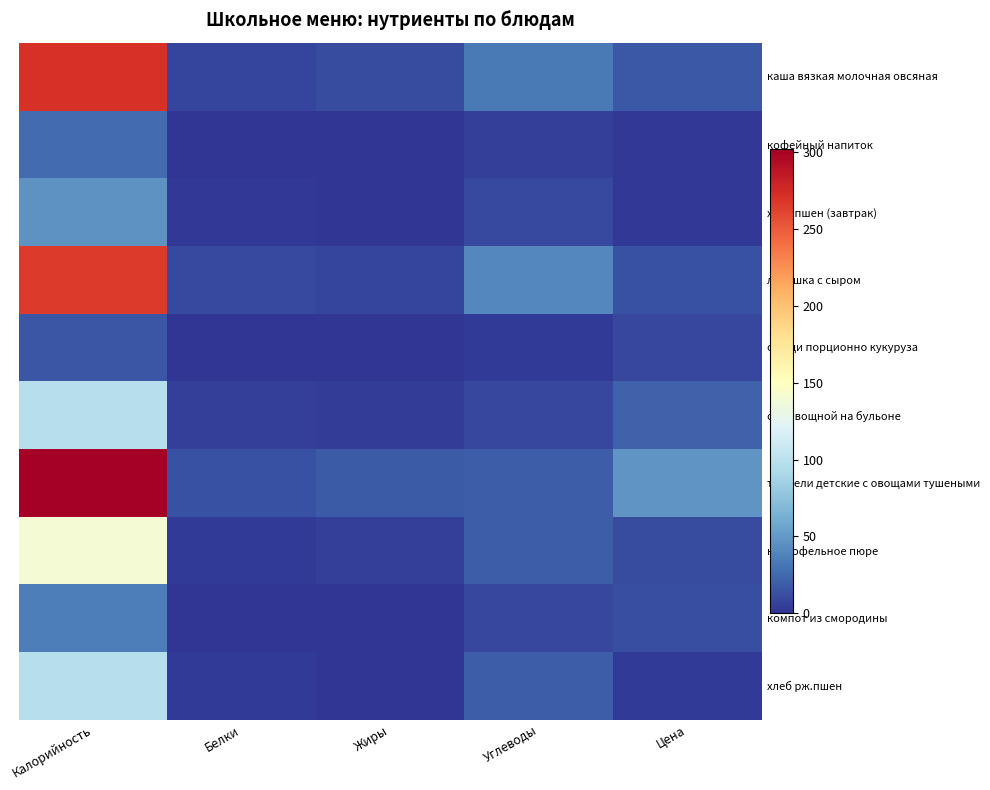

Rank the series by their maximum value, from highest to lowest.

тефтели детские с овощами тушеными, каша вязкая молочная овсяная, лепешка с сыром, картофельное пюре, хлеб рж.пшен, суп овощной на бульоне, хлеб пшен (завтрак), компот из смородины, кофейный напиток, овощи порционно кукуруза